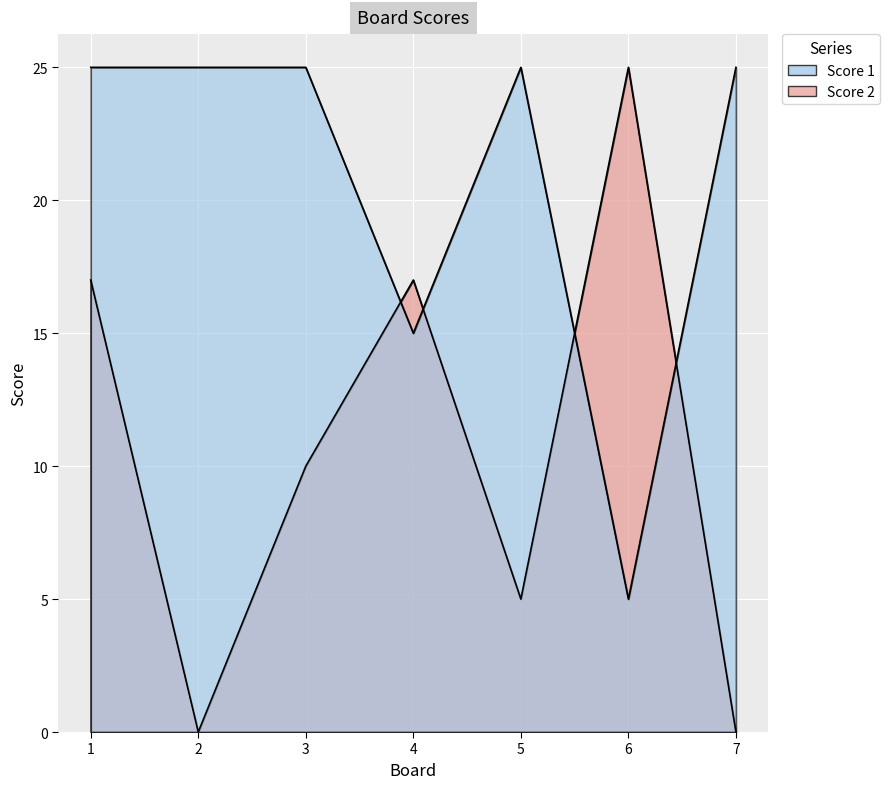

After their last crossing, which series has the higher values: Score 1 or Score 2?

Score 1